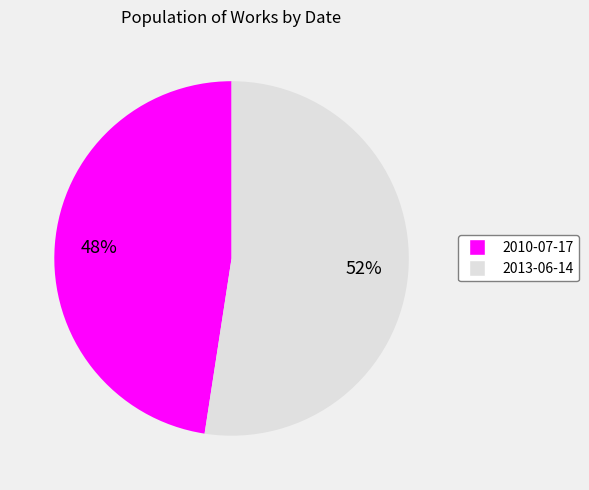

Does any single category account for the majority?

Yes